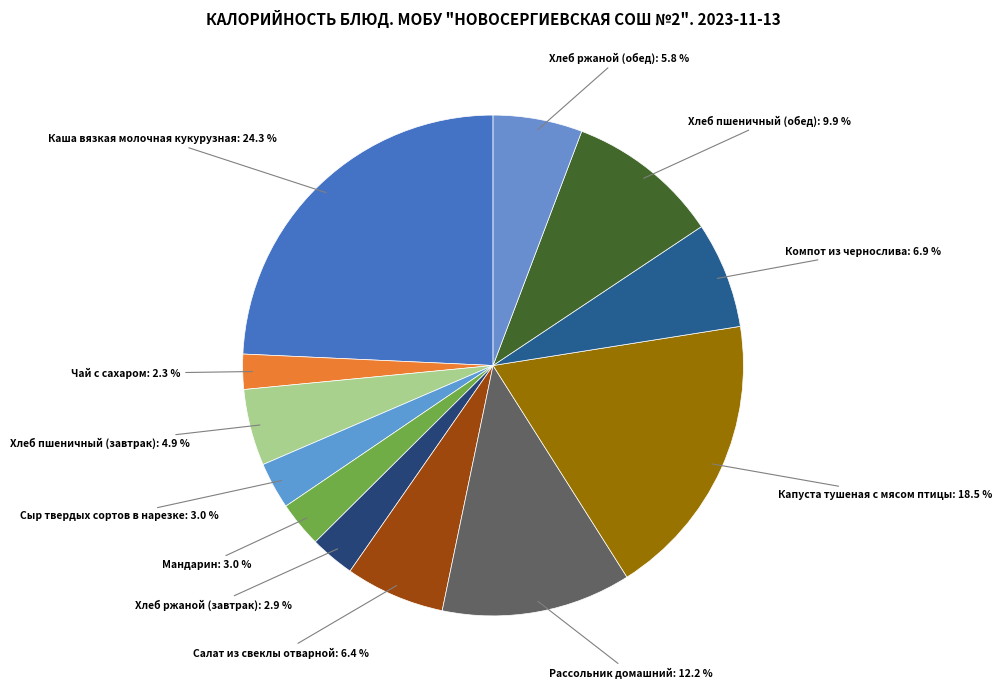

Which has a higher value, Хлеб ржаной (завтрак) or Хлеб пшеничный (завтрак)?

Хлеб пшеничный (завтрак)